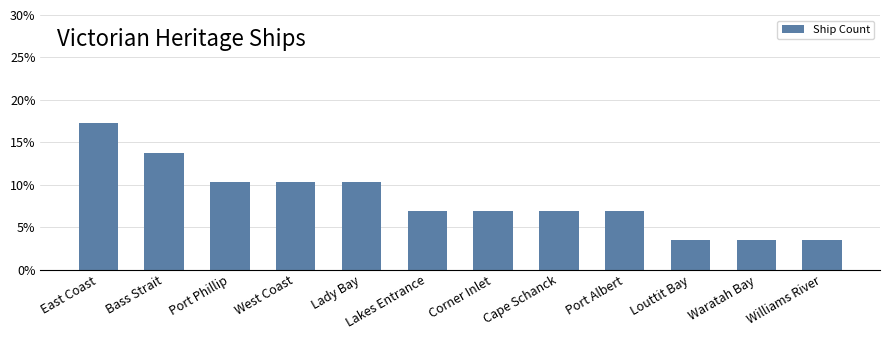

What is the label of the 7th bar from the left?

Corner Inlet